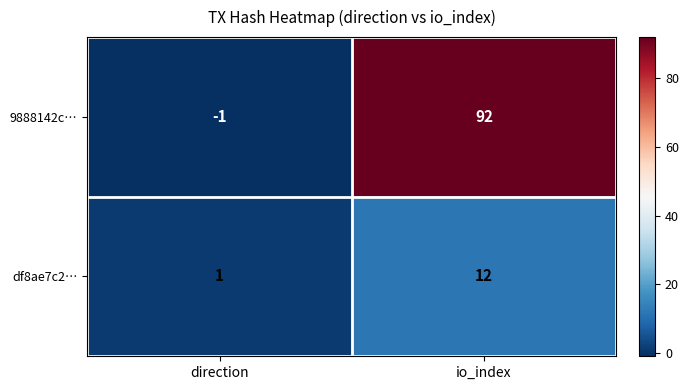

What is the maximum value shown in the chart?

92